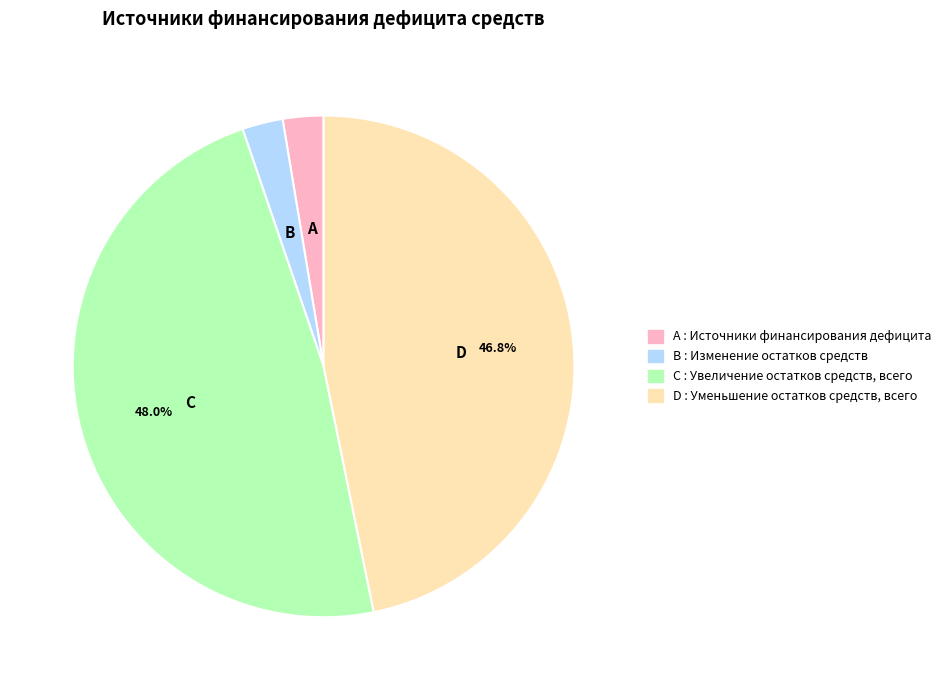

To the nearest percent, what is the average slice percentage?

25%